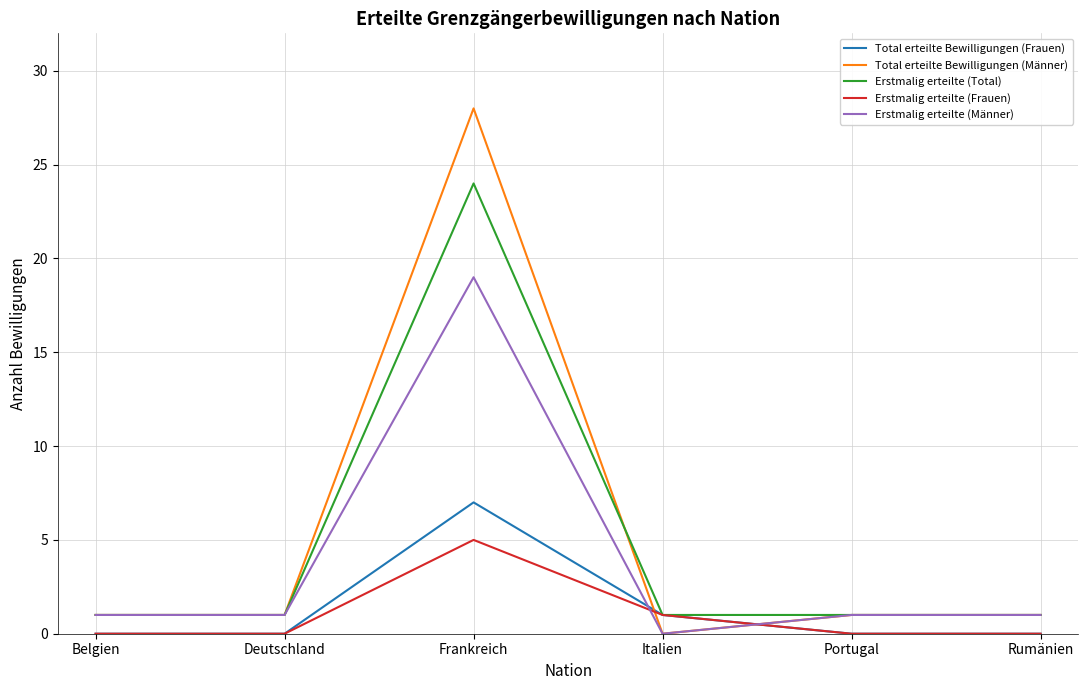

The Total erteilte Bewilligungen (Männer) series shows 0 at Italien. True or false?

True